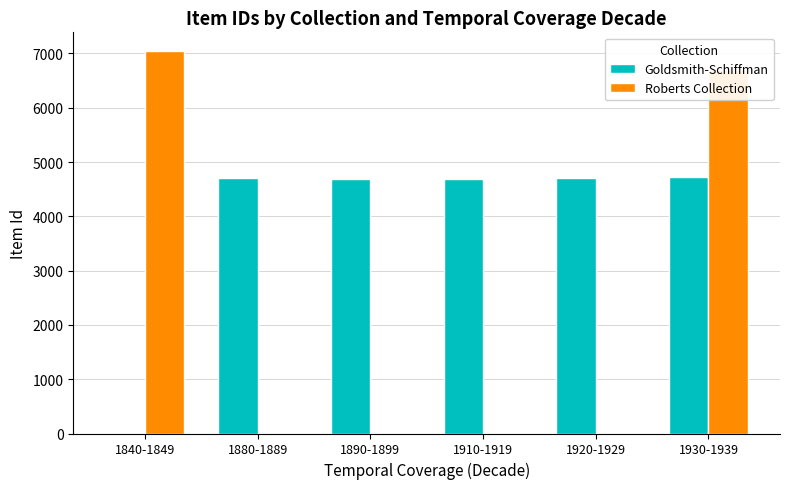

How many groups of bars are there?

6